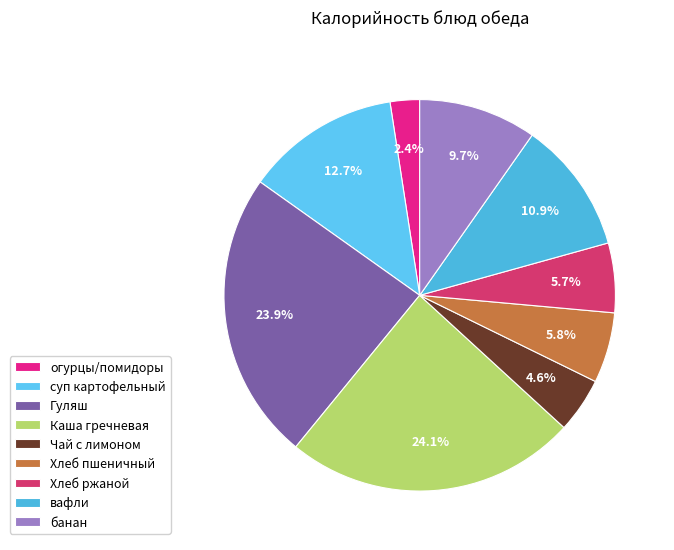

Is it true that Гуляш is 29% of the pie?

False